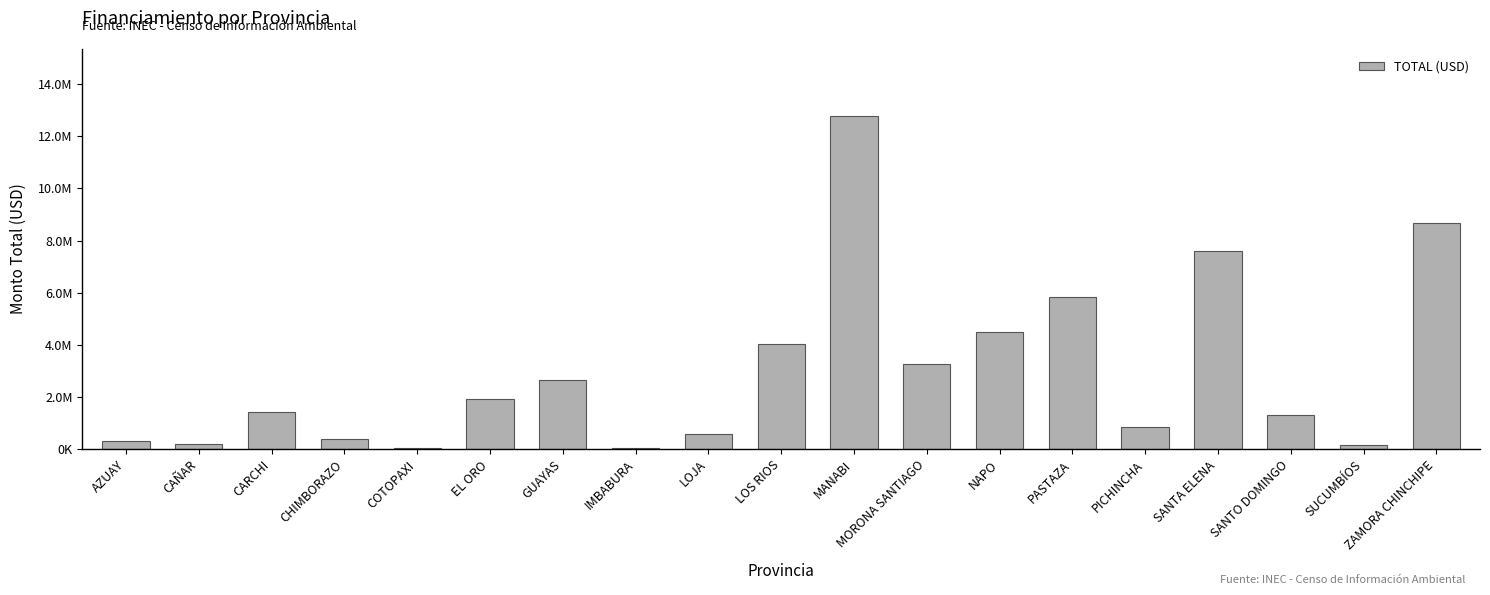

The value at SUCUMBÍOS is 159453.0. True or false?

True